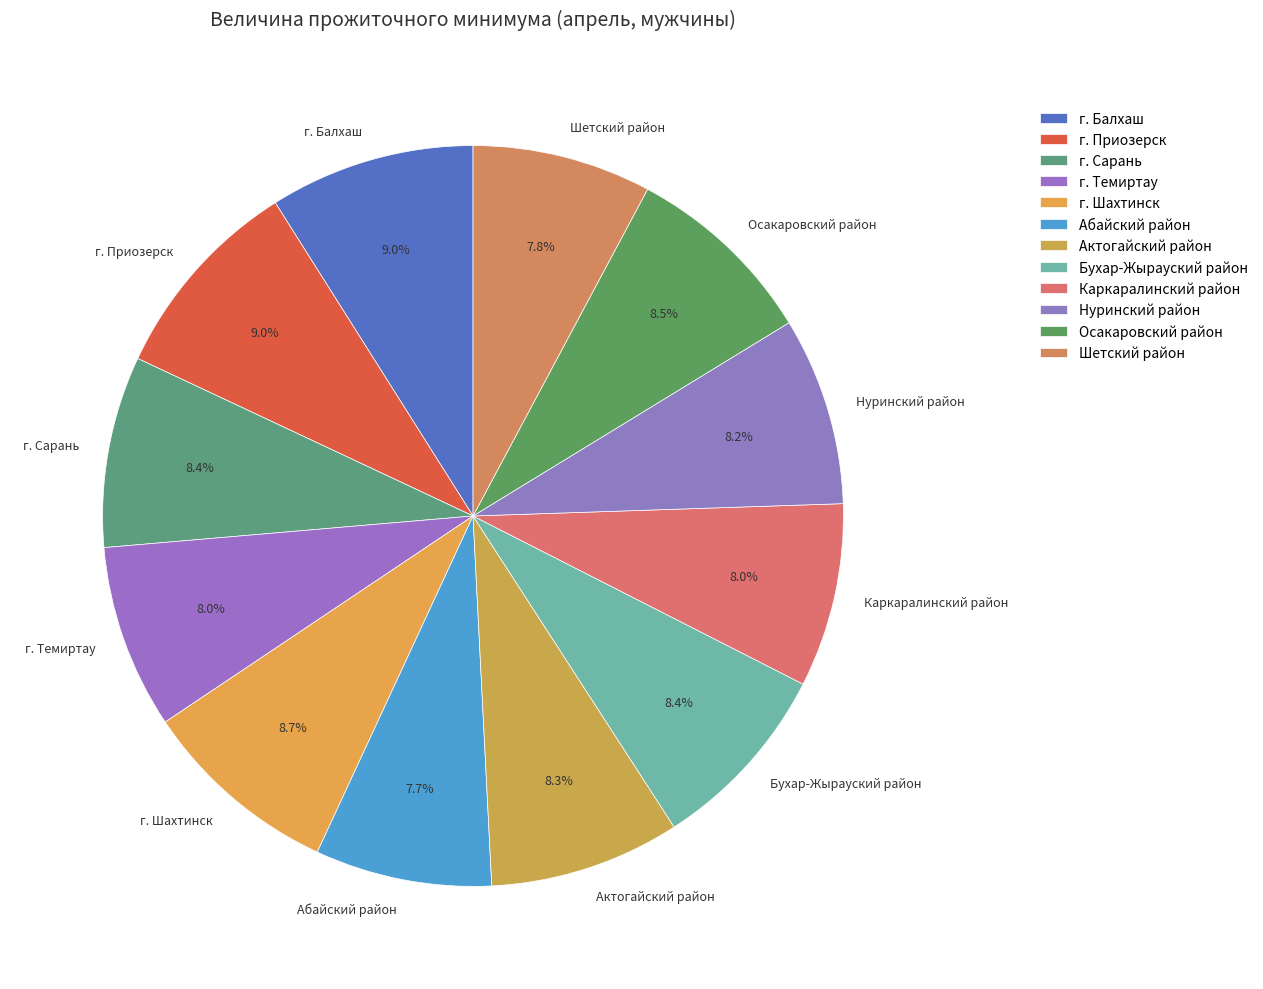

To the nearest percent, what portion does Актогайский район represent?

8%